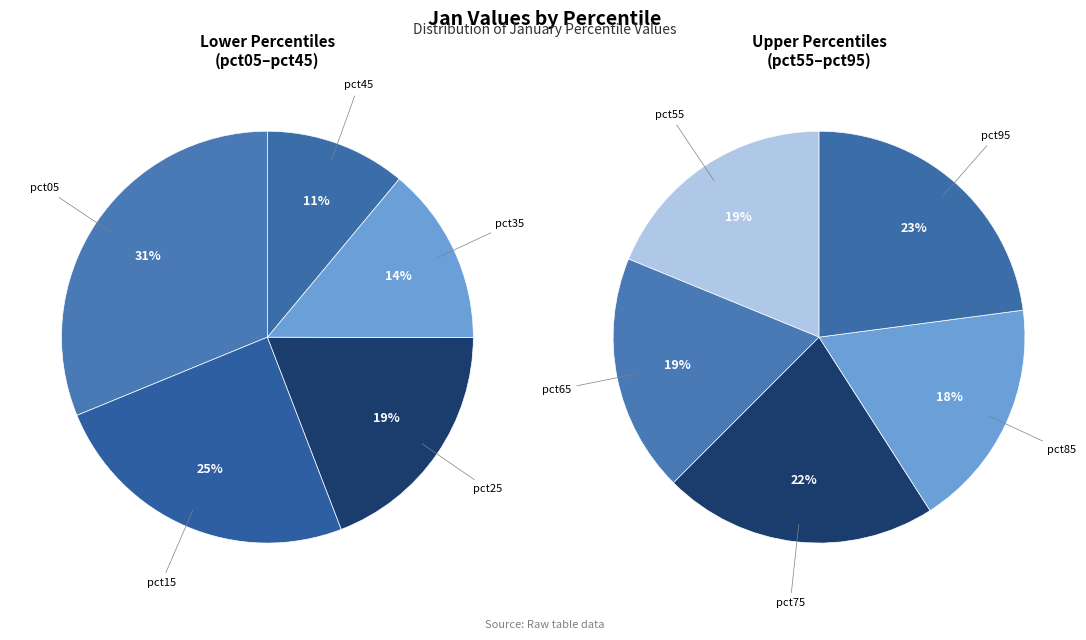

How many slices are in this pie chart?

10